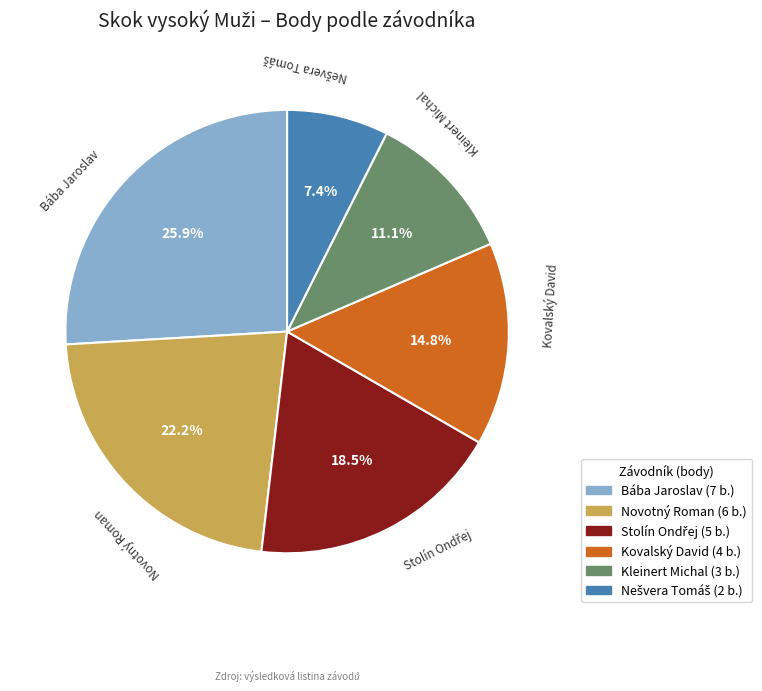

Is there any slice that represents more than half of the pie?

No